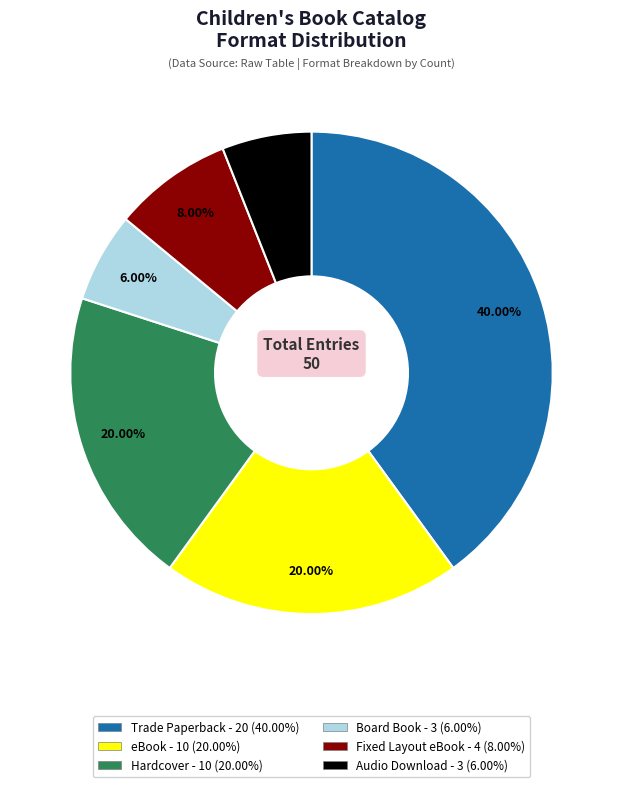

Is it true that Hardcover is 20% of the pie?

True